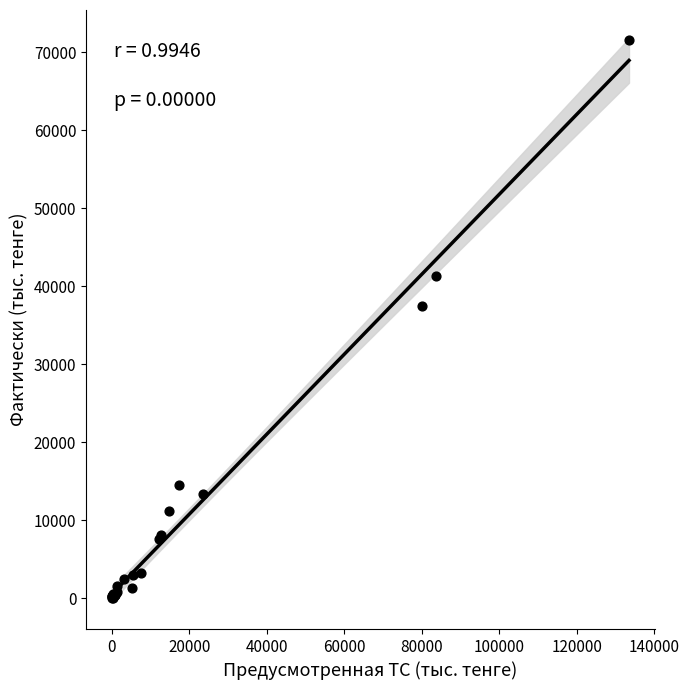

What Y value in the scatter plot is closest to 35790?

37431.8